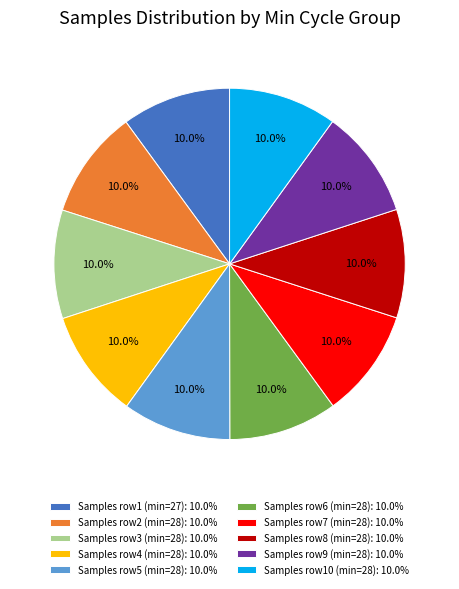

What is the ratio of the value at Samples row8 (min=28): 10.0% to the value at Samples row4 (min=28): 10.0%?

1.0